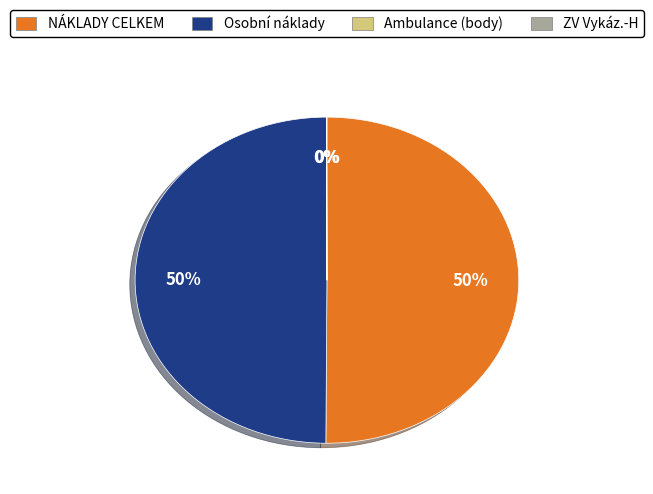

The NÁKLADY CELKEM slice represents 50% of the pie. True or false?

True